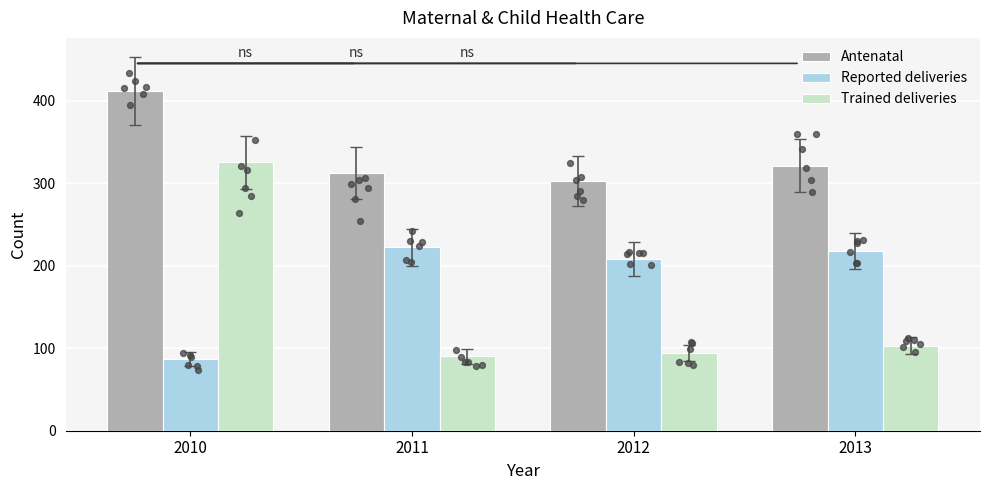

At which category is the sum across all series the highest?

2010